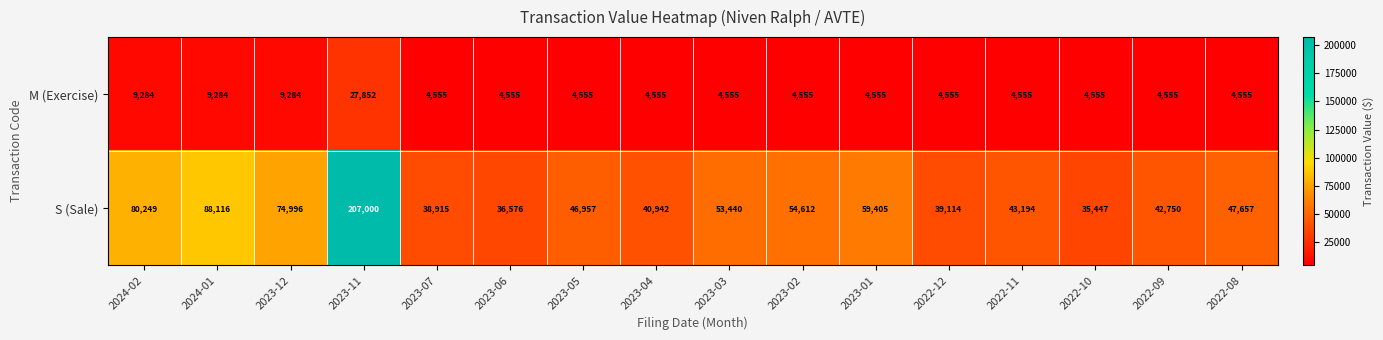

Which series changed the most between 2024-01 and 2023-12?

S (Sale)